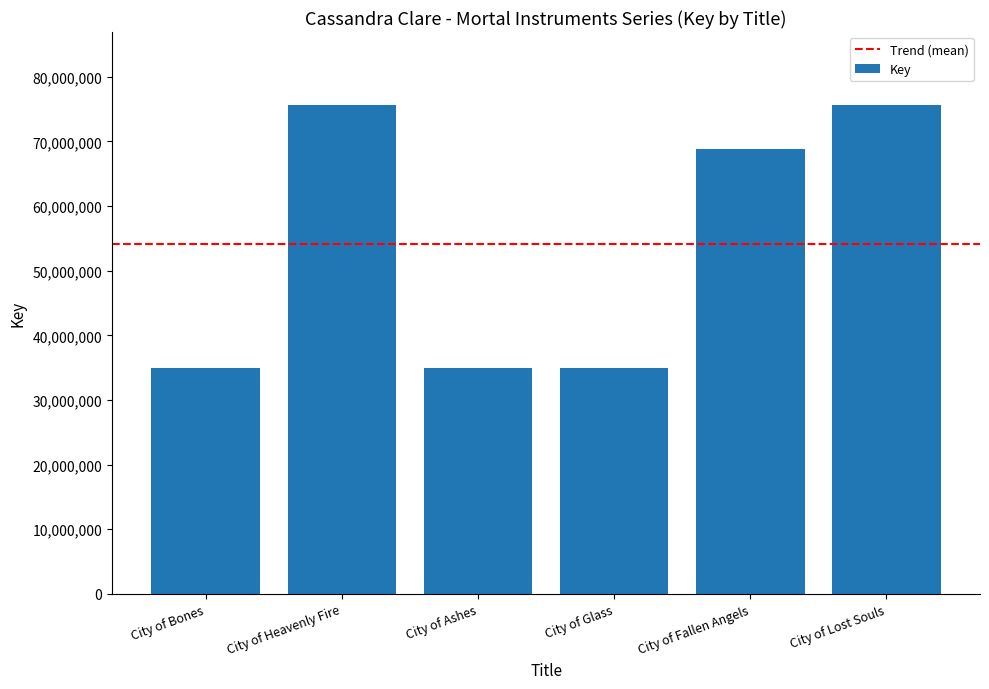

What position from the right is City of Fallen Angels?

2